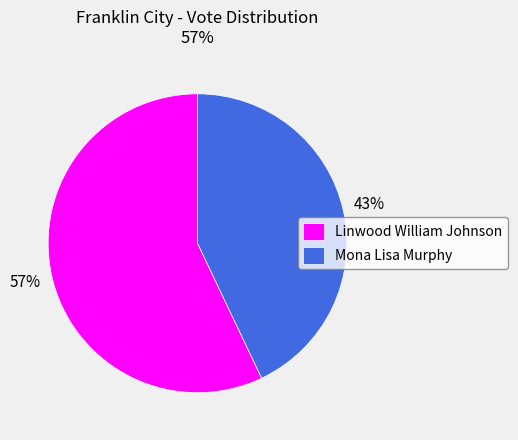

Does Linwood William Johnson represent more than half of the total?

Yes